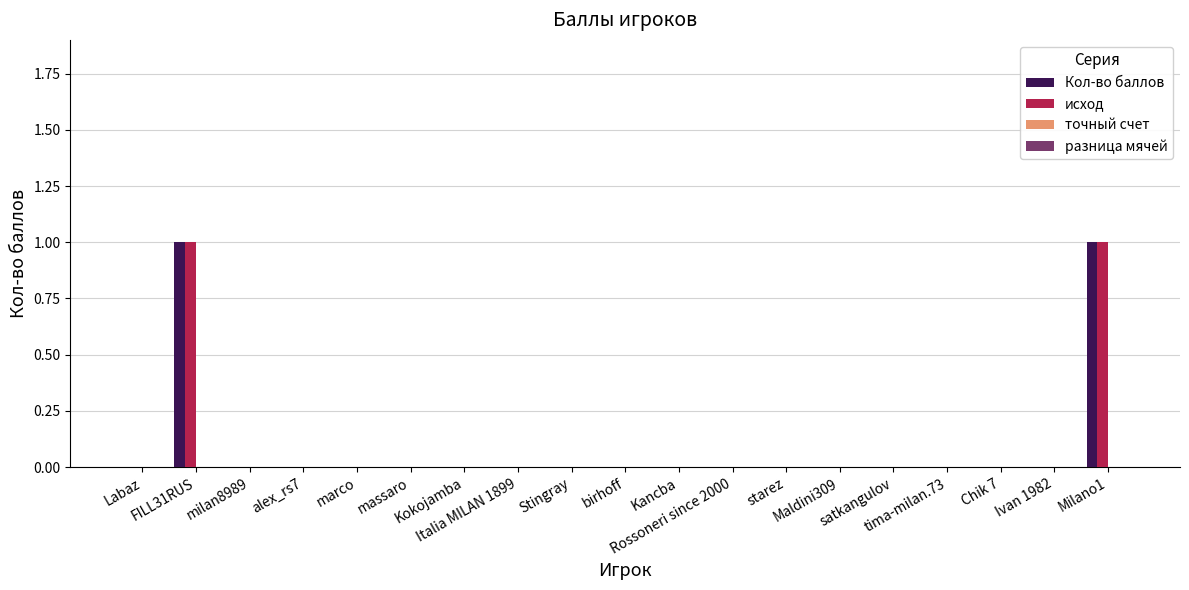

At Labaz, list the series in order from smallest to largest.

Кол-во баллов, исход, точный счет, разница мячей